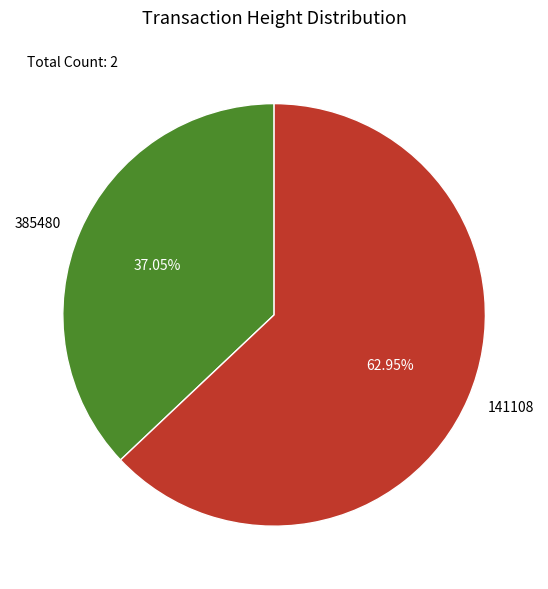

What is the smallest slice in the pie chart?

385480